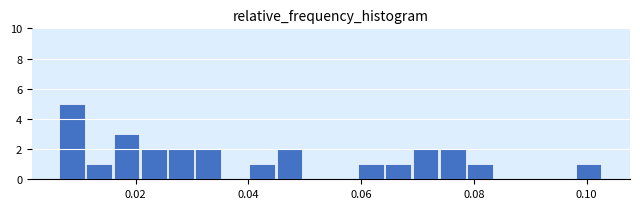

Read against the x-axis, roughly where is the centre of the tallest bar?

0.008